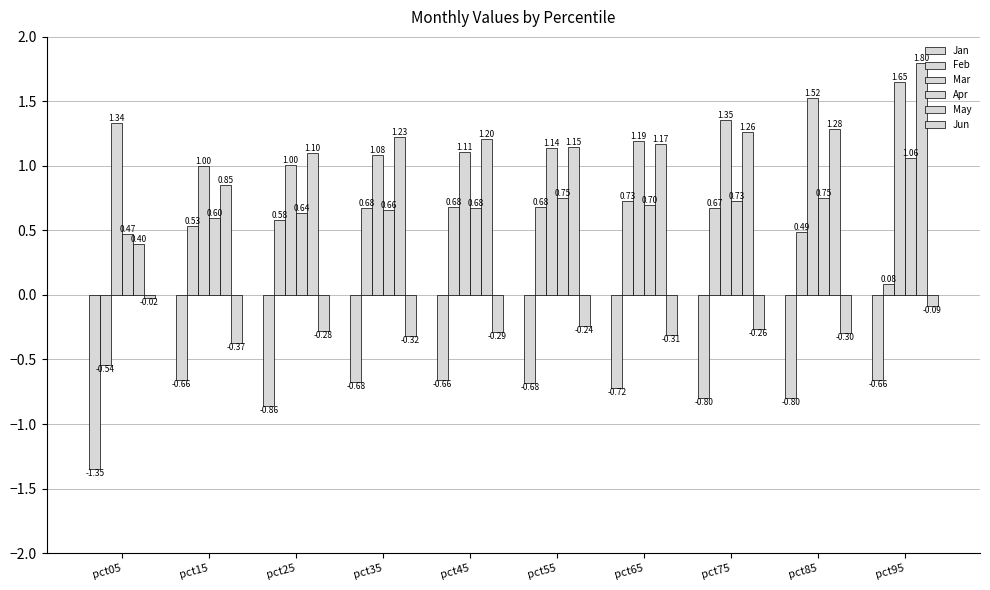

List the series in order of their peak value, highest first.

May, Mar, Apr, Feb, Jun, Jan